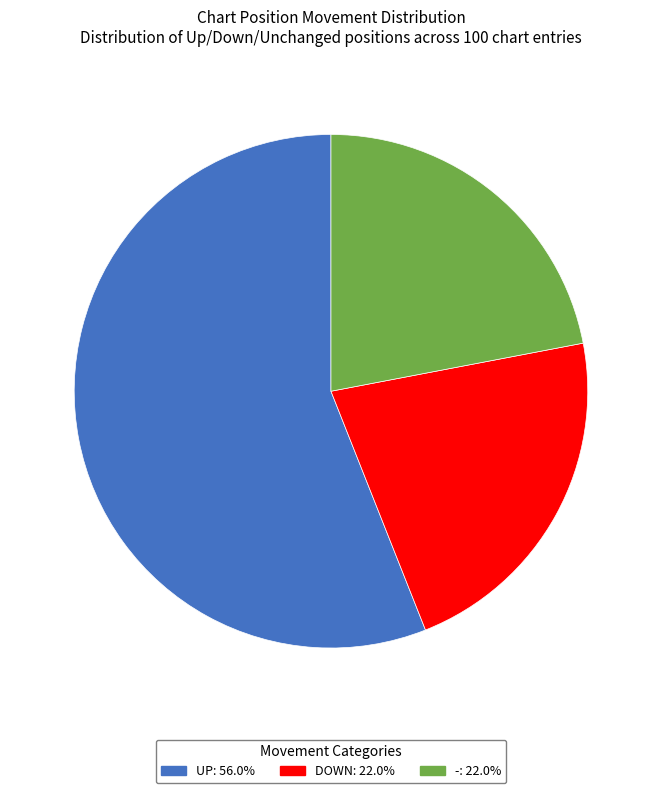

Does any single category account for the majority?

Yes